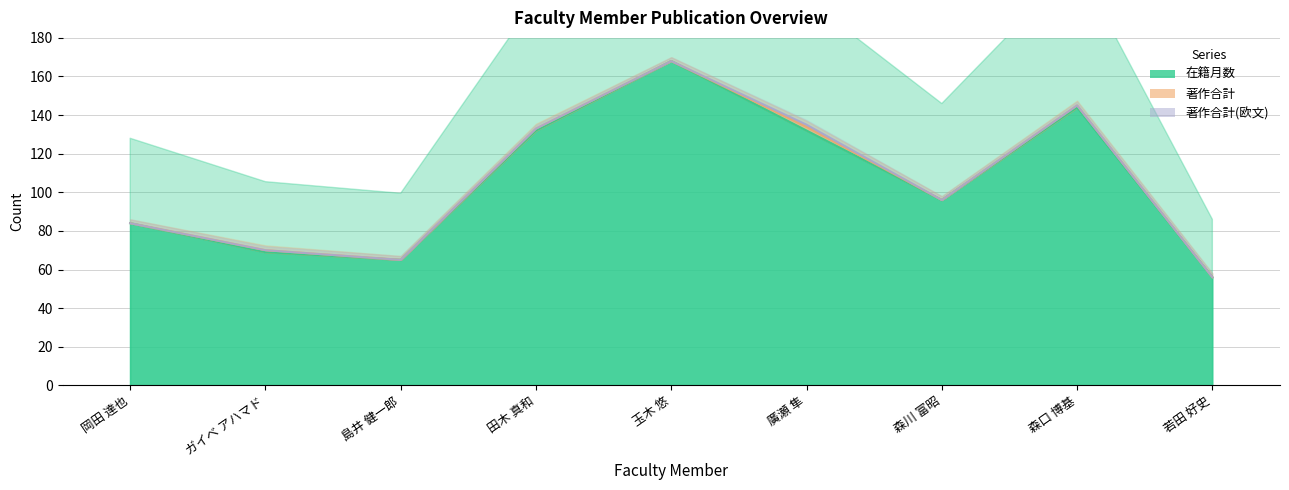

At which label does 在籍月数 reach its minimum?

若田 好史